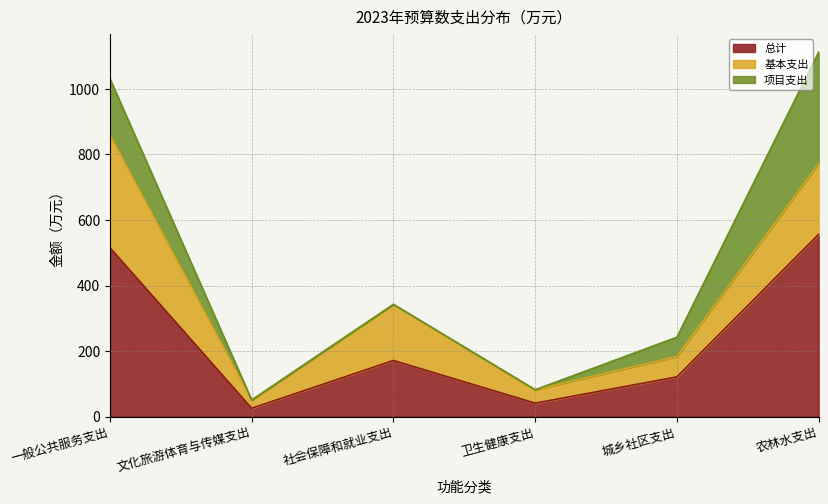

What is the total value across all series at 社会保障和就业支出?

342.4